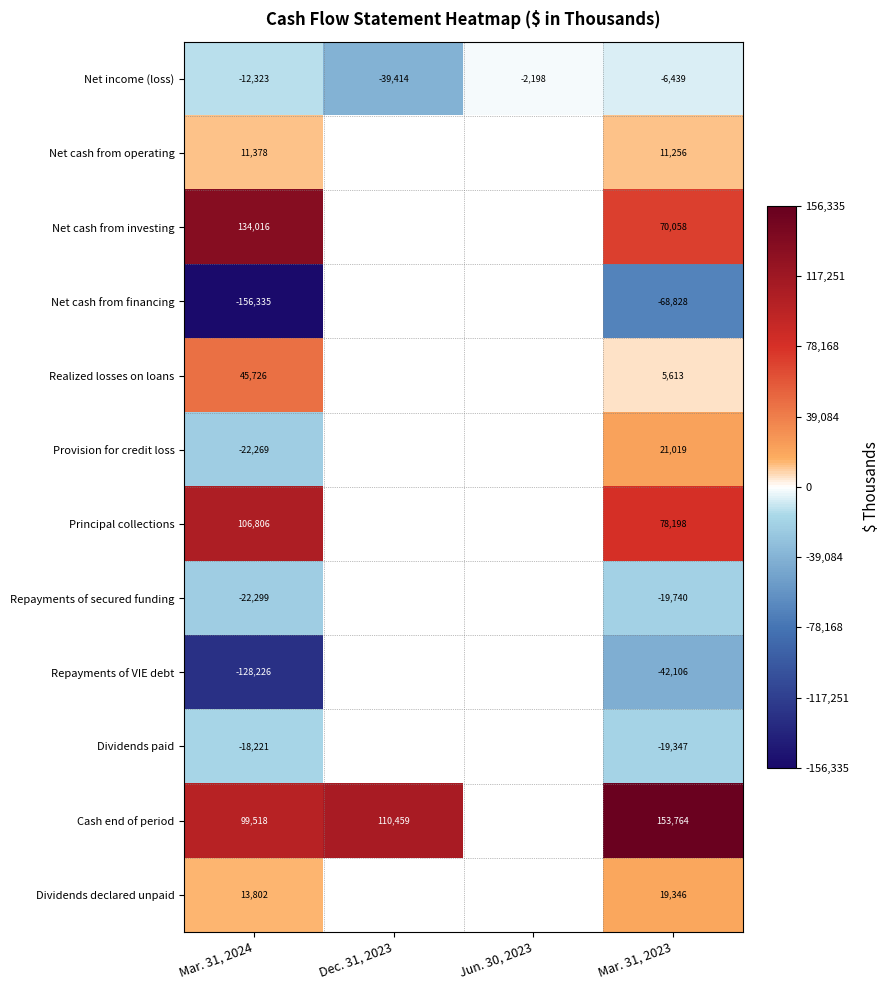

How many data points does each series have?

4